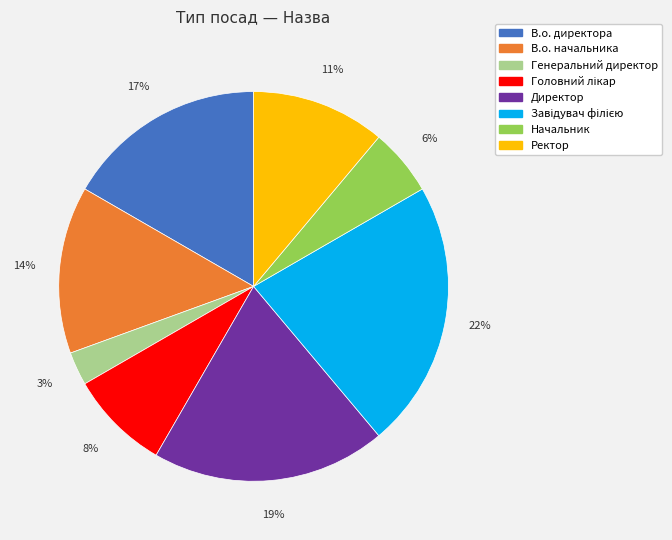

Is it true that В.о. директора is 17% of the pie?

True